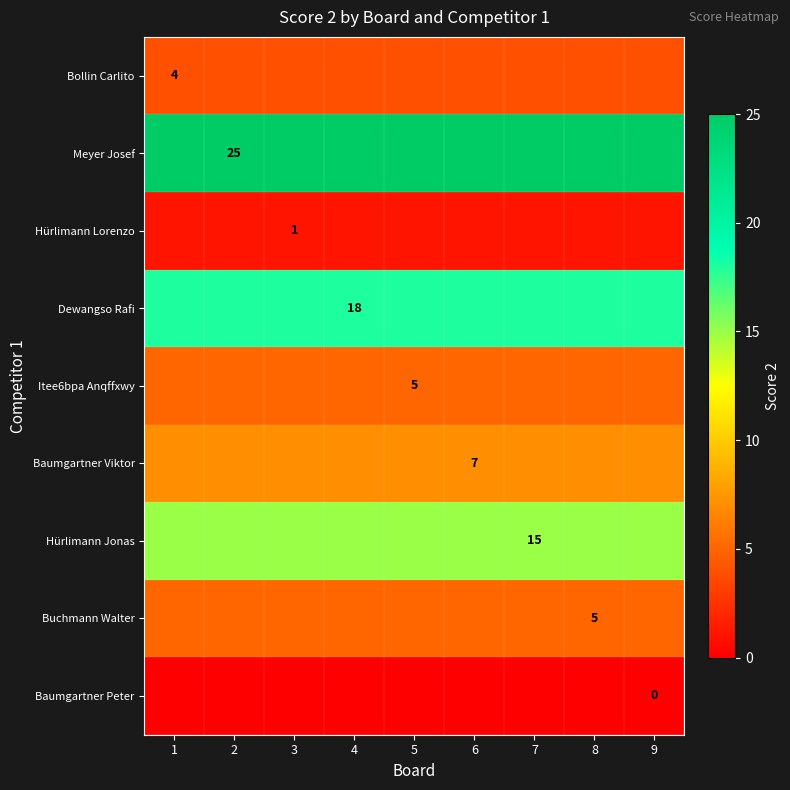

What is the greatest value displayed?

25